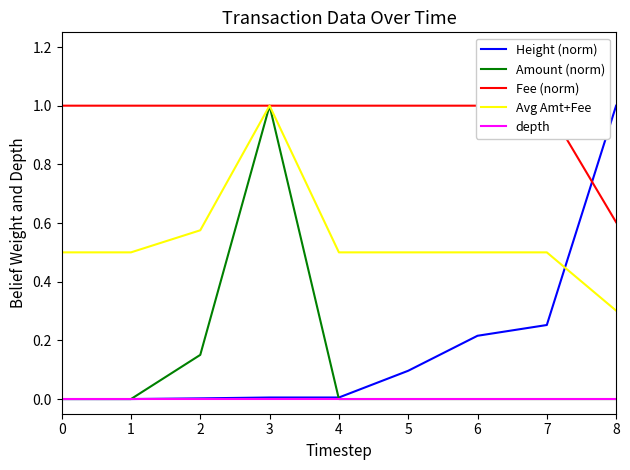

Which category has the highest value in the Avg Amt+Fee series?

3